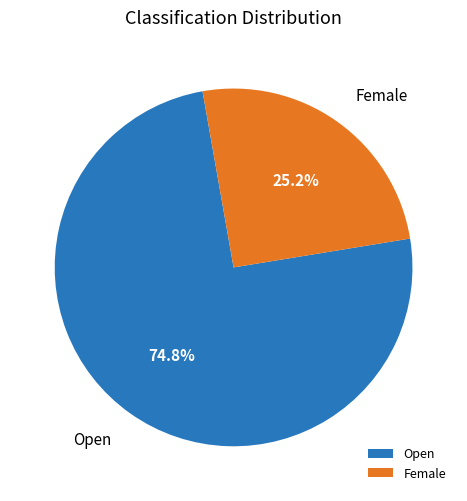

Is there any slice that represents more than half of the pie?

Yes